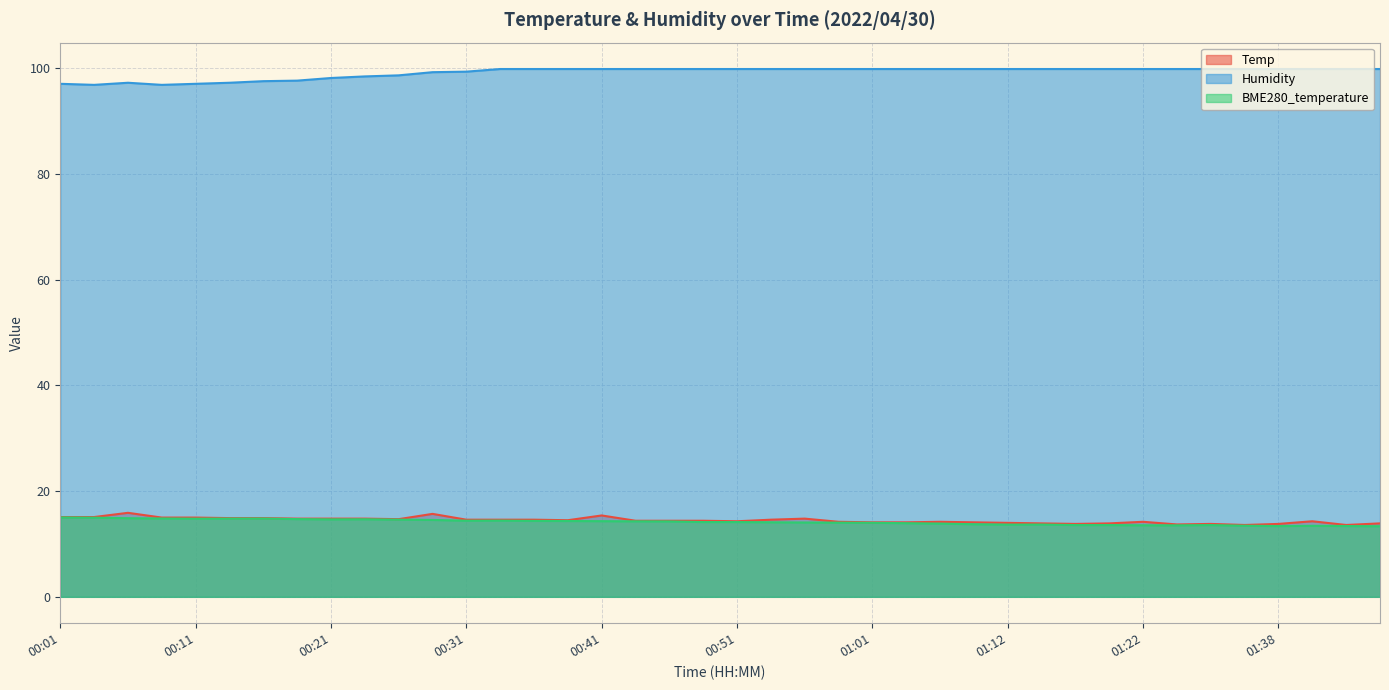

Which category has the lowest value in the Humidity series?

00:03